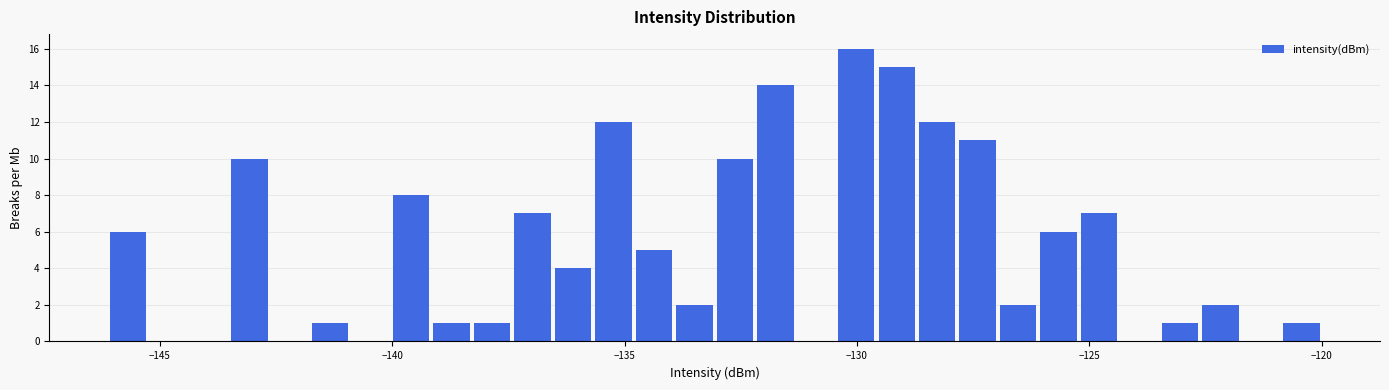

Read against the x-axis, roughly where is the centre of the tallest bar?

-130.0